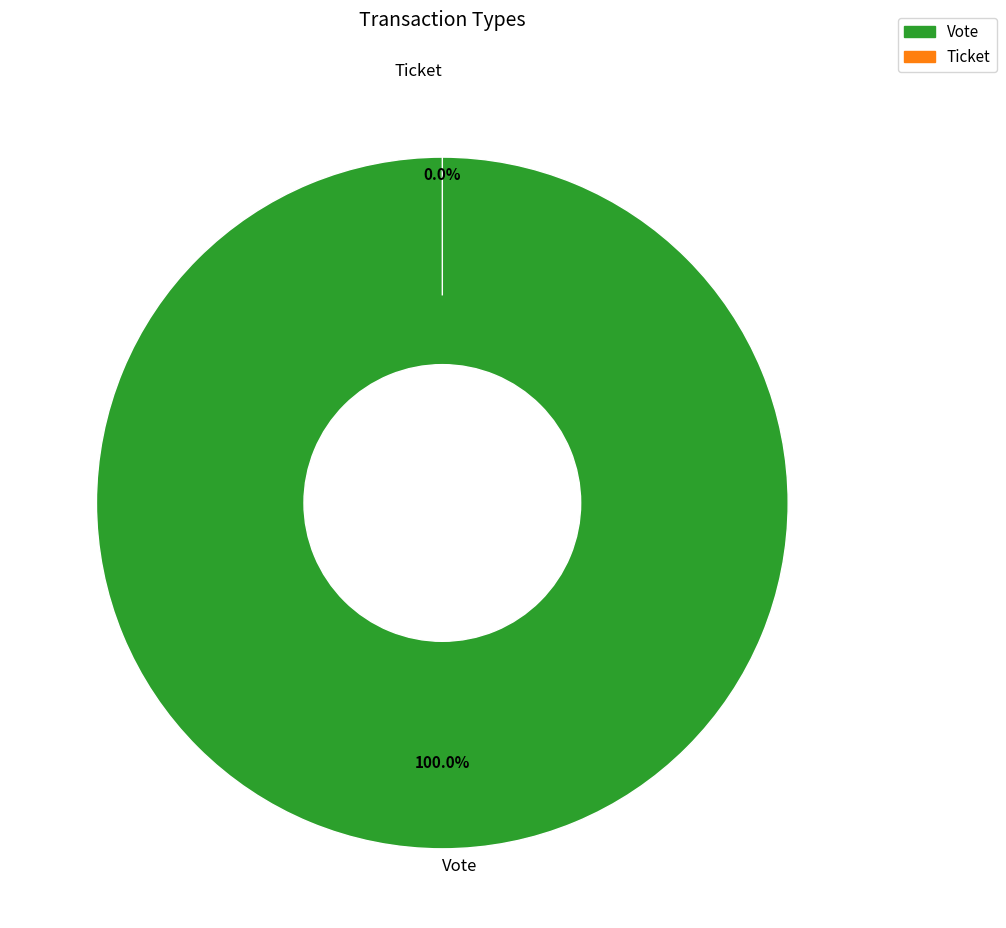

Combined, do Ticket and Vote account for over 50%?

Yes